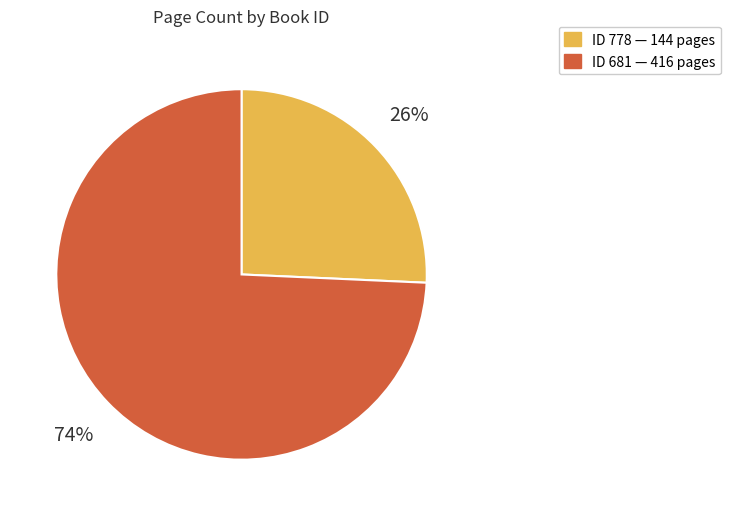

To the nearest percent, what is the average slice percentage?

50%